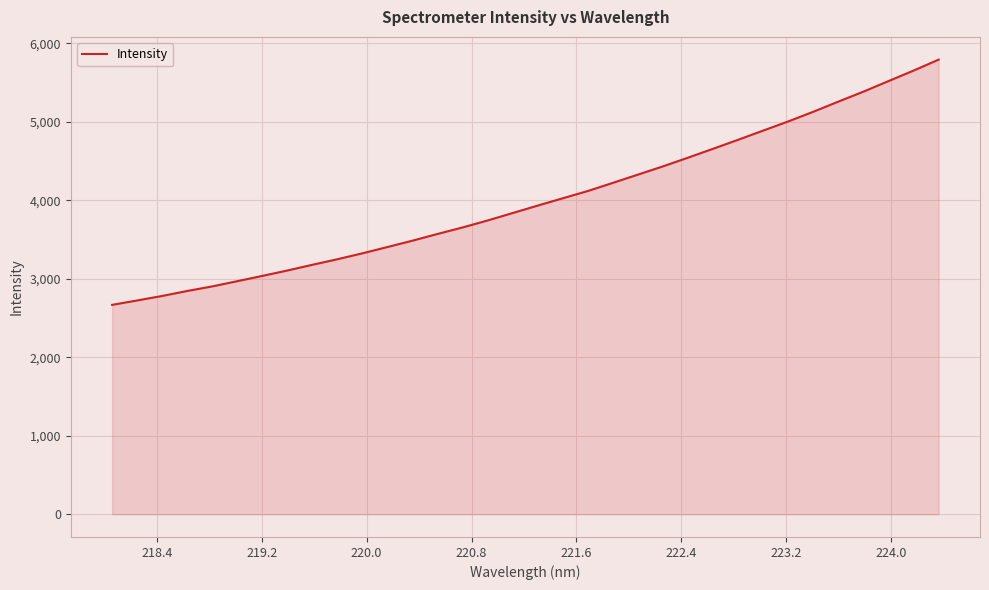

What is the smallest value displayed?

2667.3